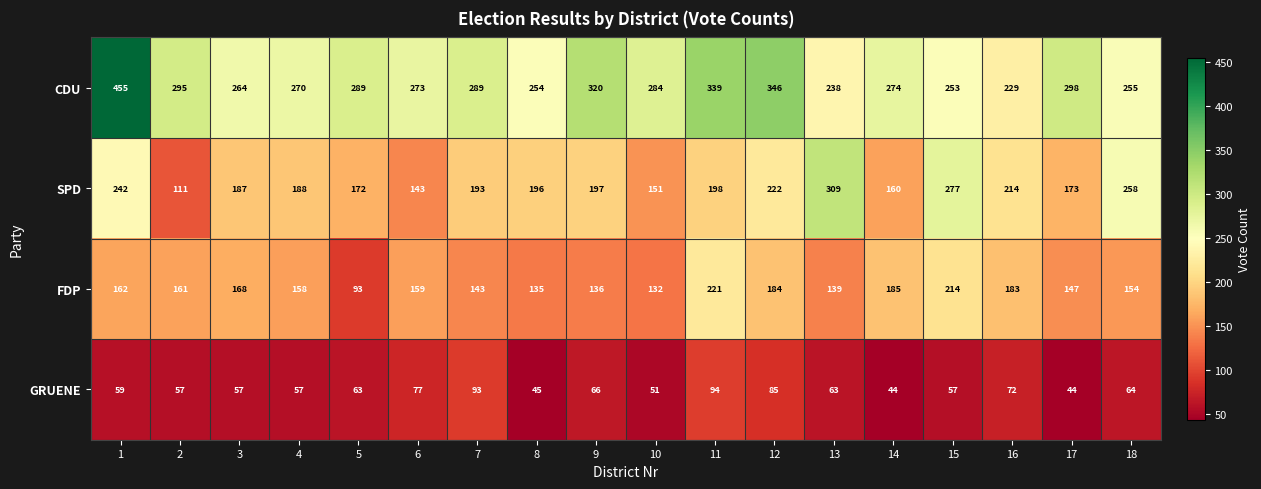

Which series changed the most between 7 and 11?

FDP